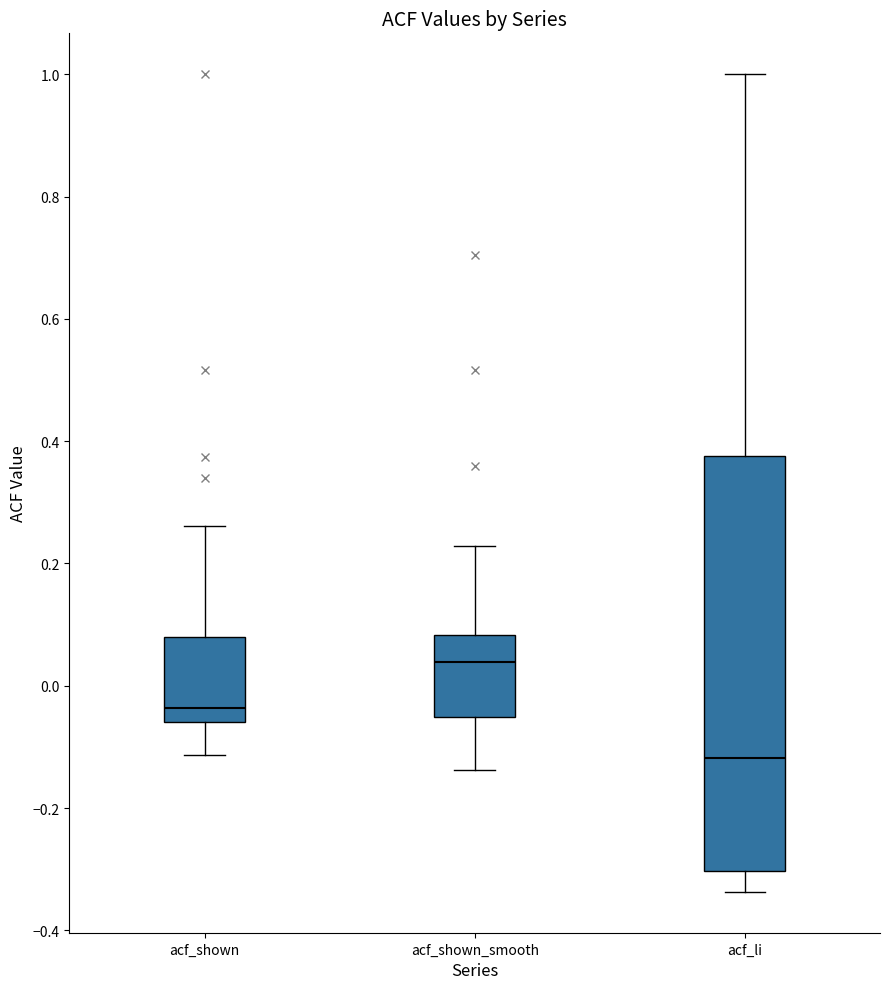

Which box's median line is the highest?

acf_shown_smooth